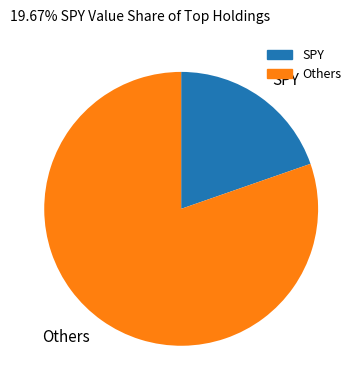

Is SPY the majority of the pie?

No